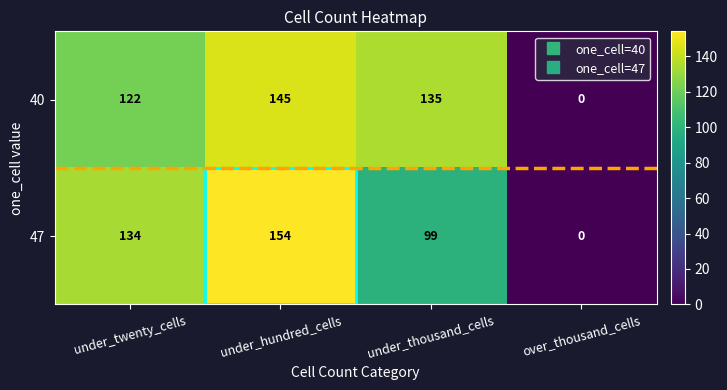

What is the difference between the maximum and minimum values in the 40 series?

145